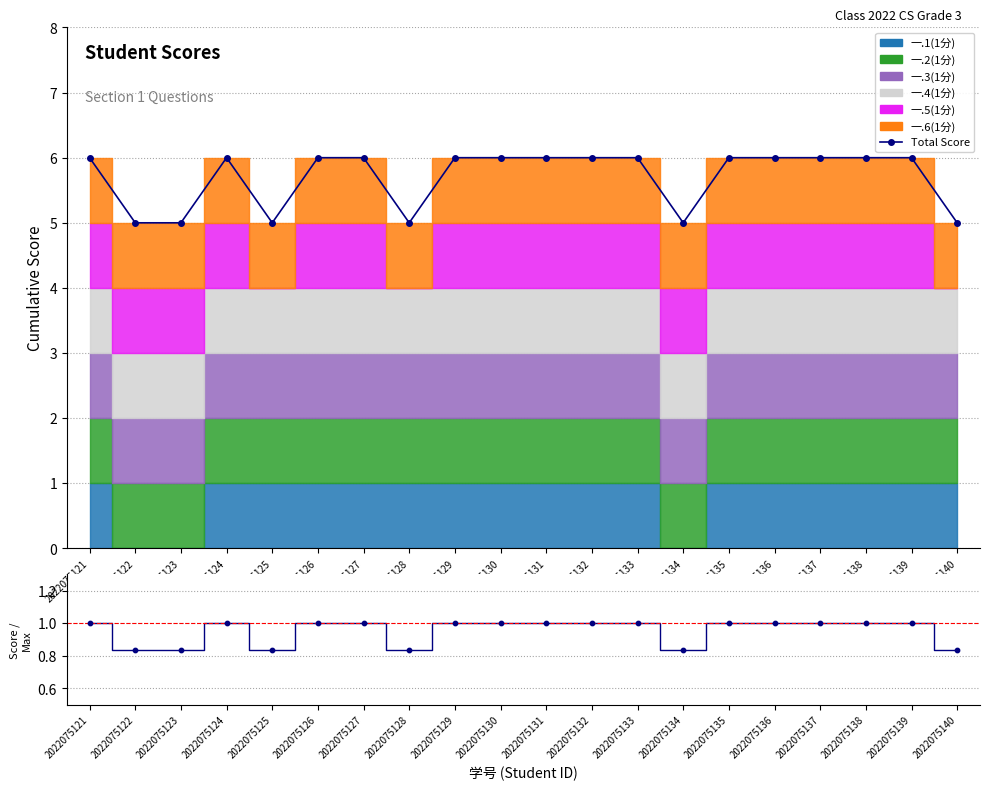

What is the ratio of the value at 2022075135 to the value at 2022075132?

1.0